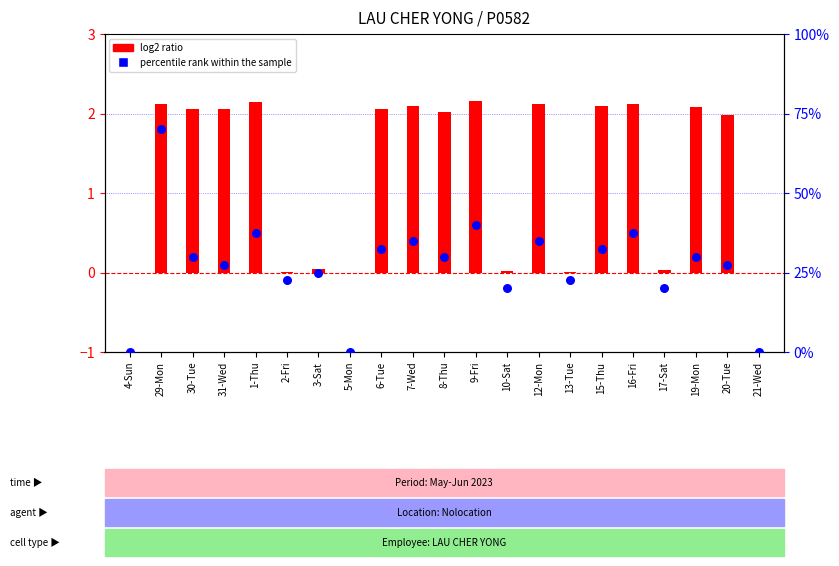

At how many categories does at least one series exceed 2?

12